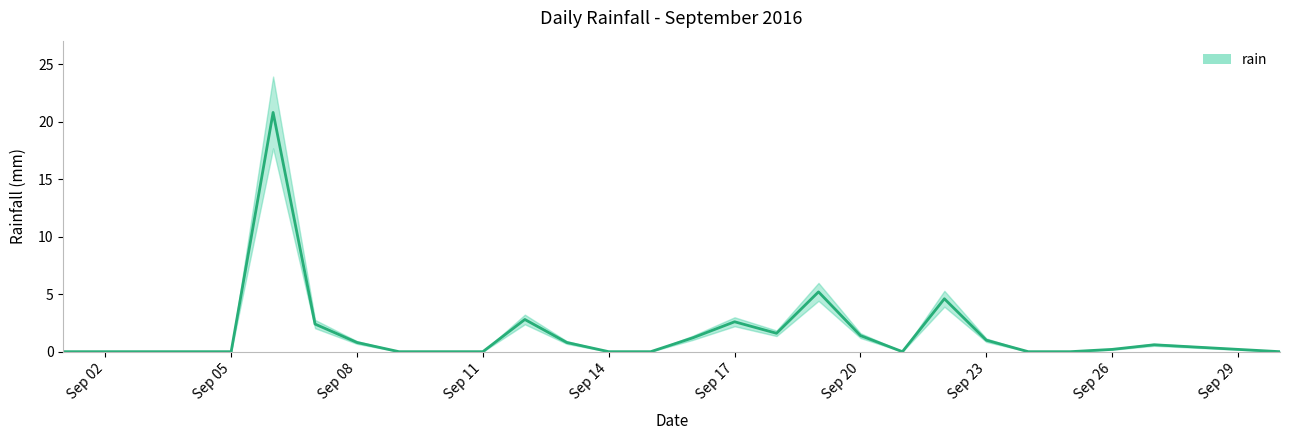

What is the difference between the second highest and minimum values?

5.2